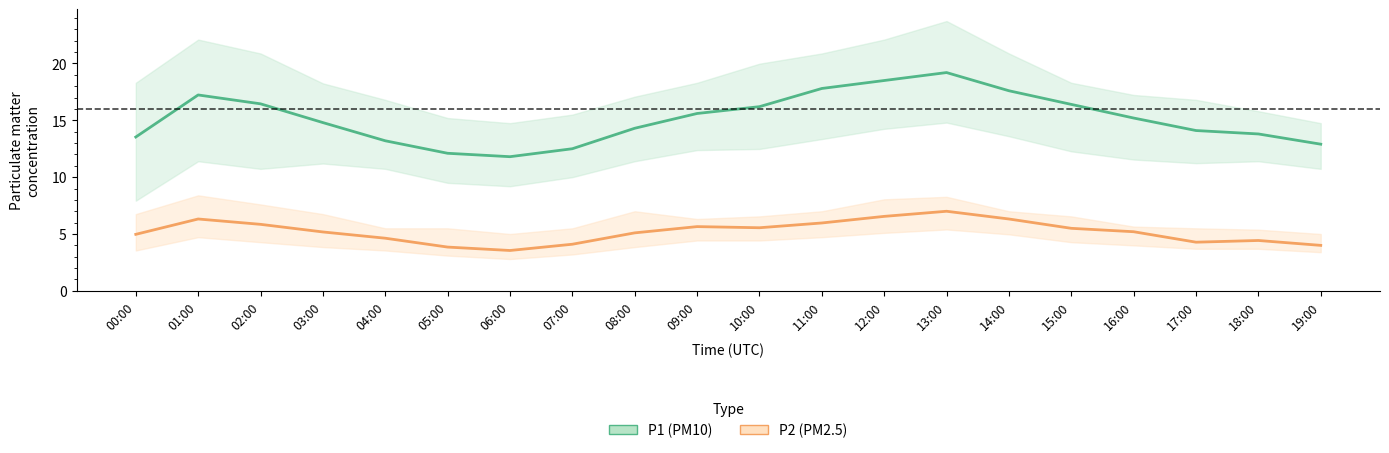

At which label is P2 closest to 5?

00:00